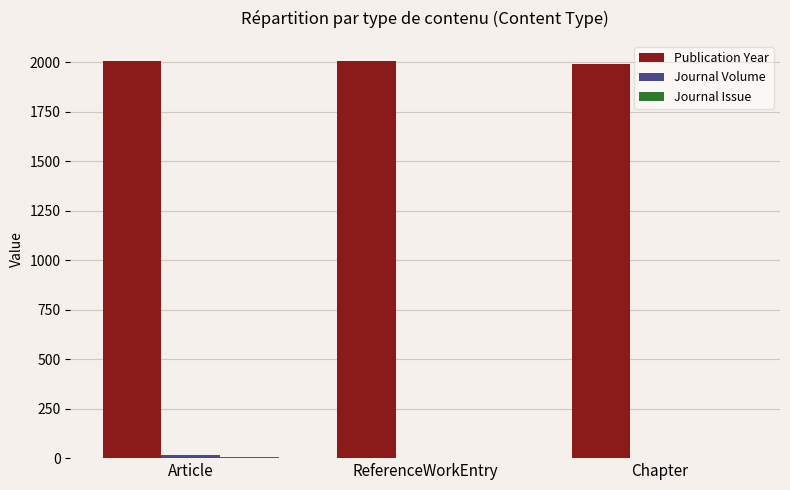

What is the maximum value shown in the chart?

2009